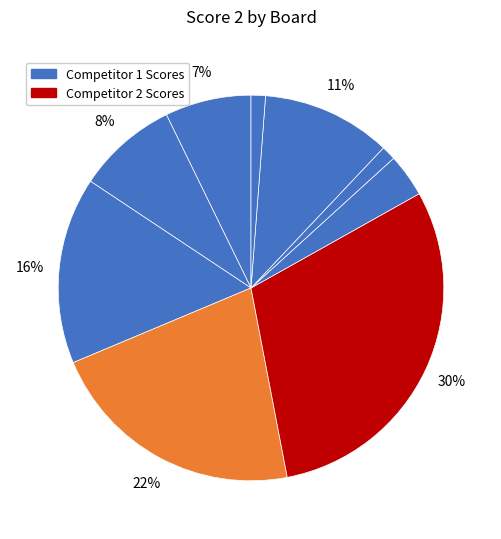

How many segments does this pie chart have?

9